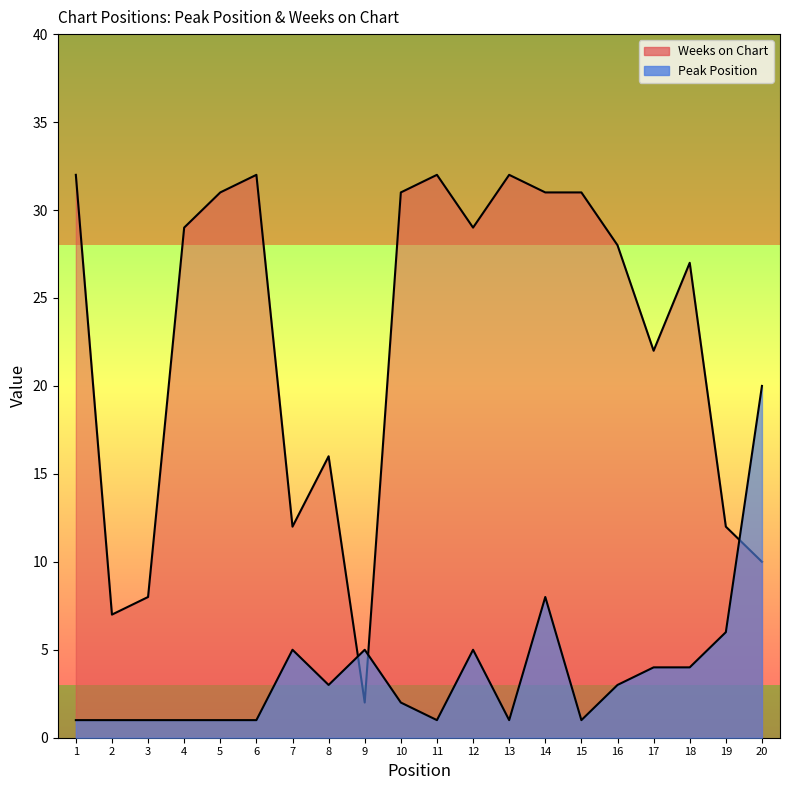

At how many categories does at least one series exceed 16?

14